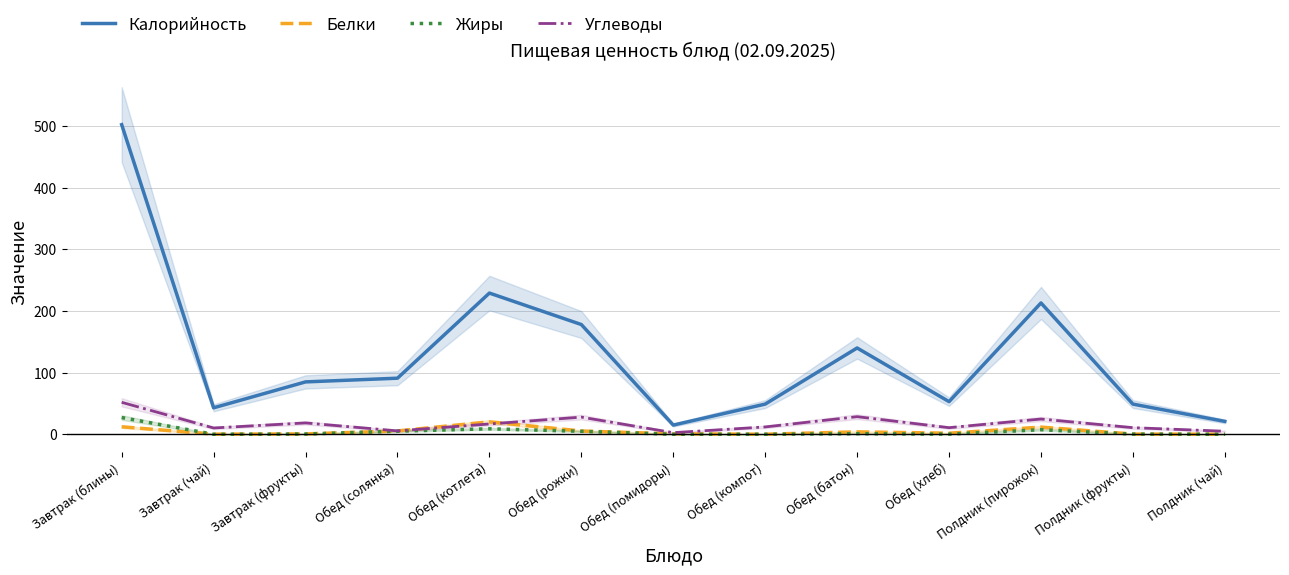

What is the label of the 13th point from the left?

Полдник (чай)